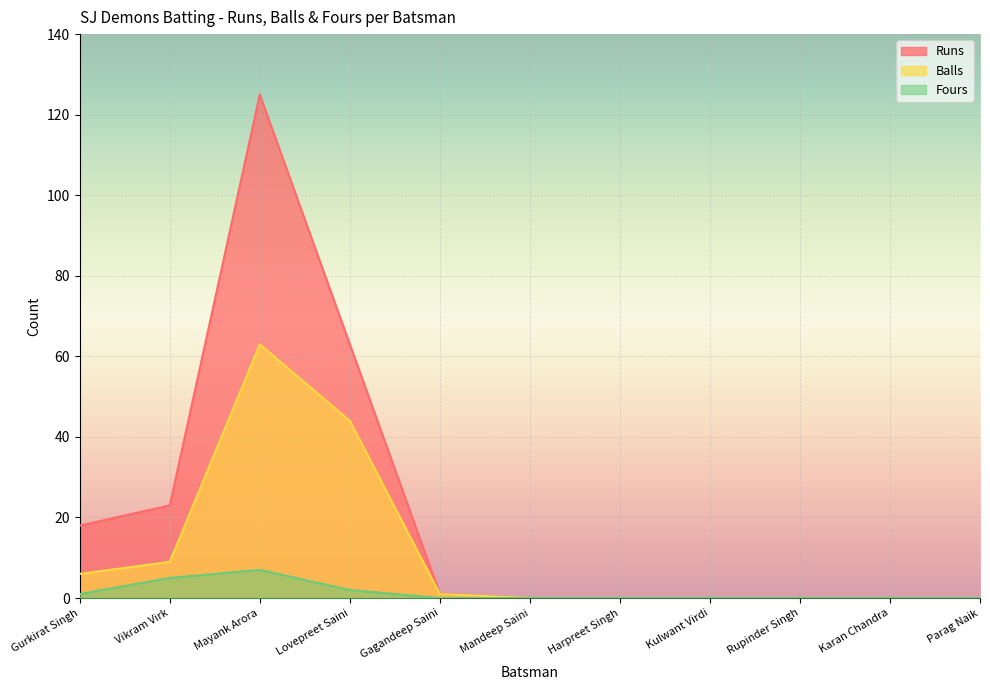

Rank the series by their average value, from lowest to highest.

Fours, Balls, Runs